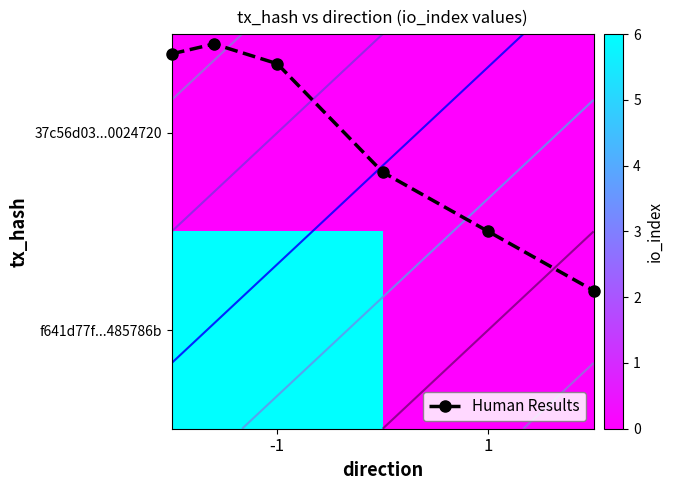

Which series has the largest range (max minus min)?

f641d77f342048581d9a042833b5b1bc485786b